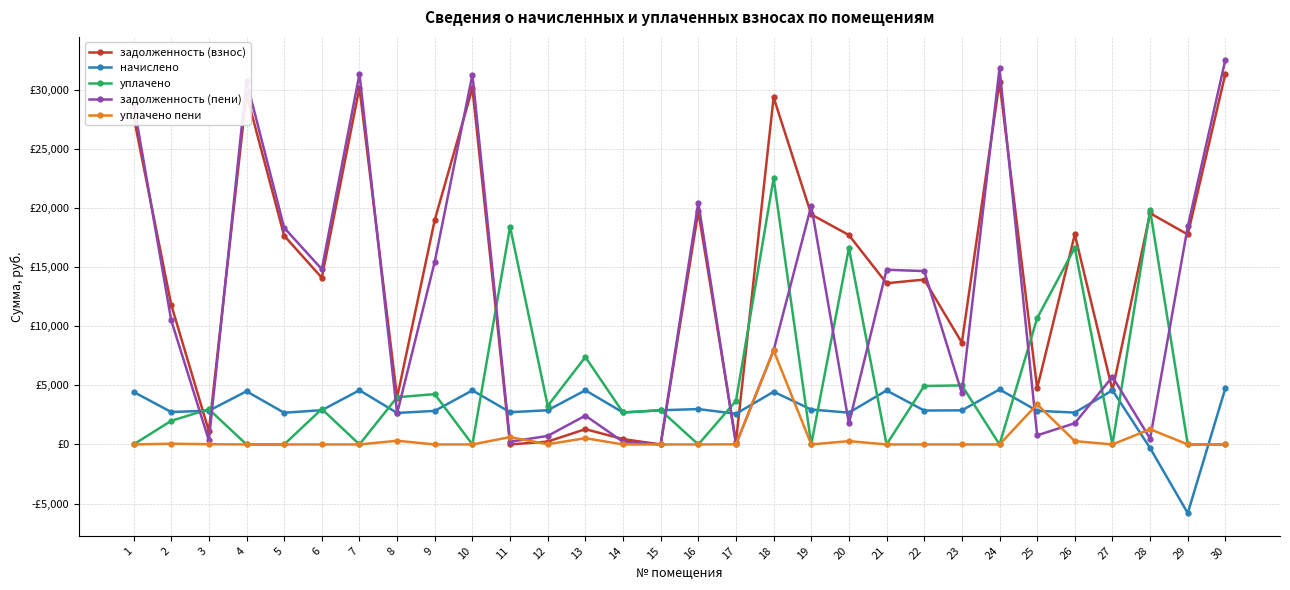

How many interior local peaks does the начислено series have?

9